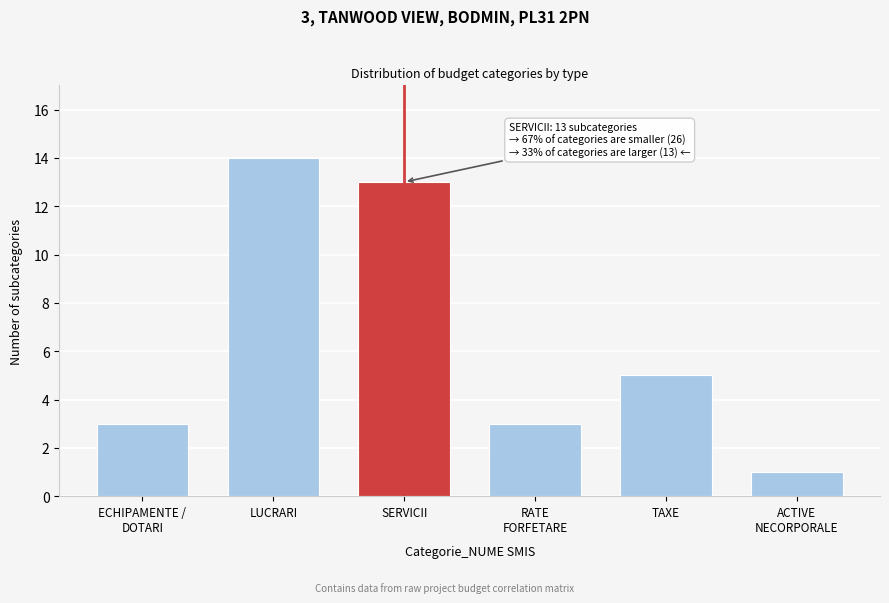

Reading left to right, extract all data points from this chart.

3	14	13	3	5	1